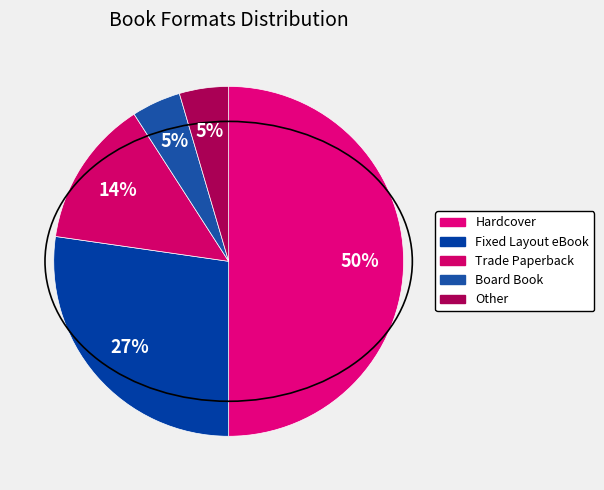

How many slices are in this pie chart?

5